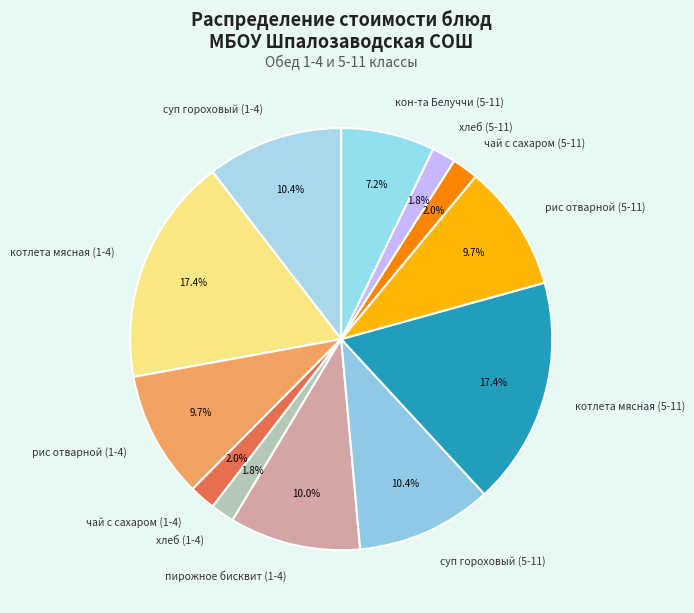

How many segments does this pie chart have?

12